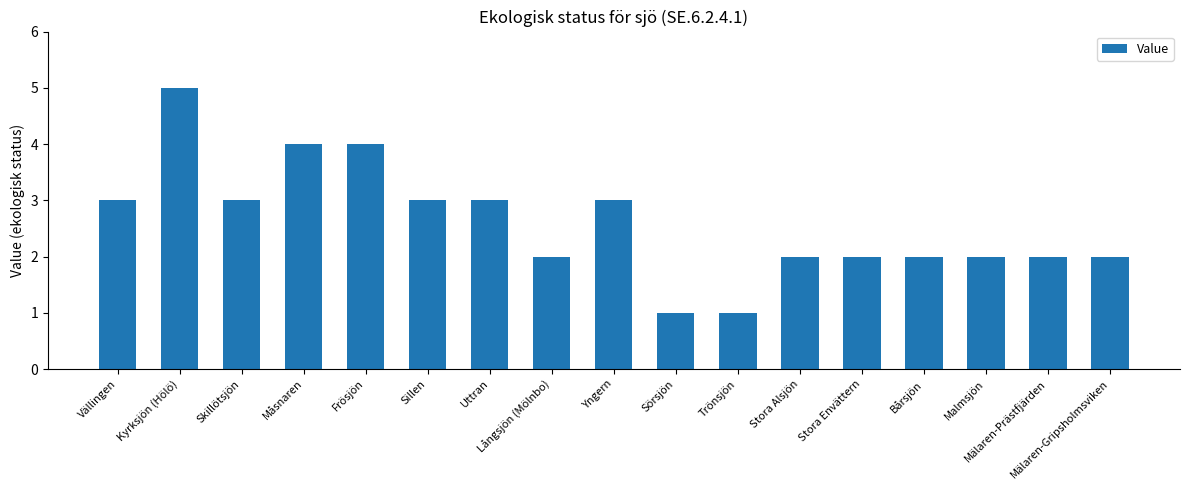

What is the label of the 4th bar from the right?

Bårsjön